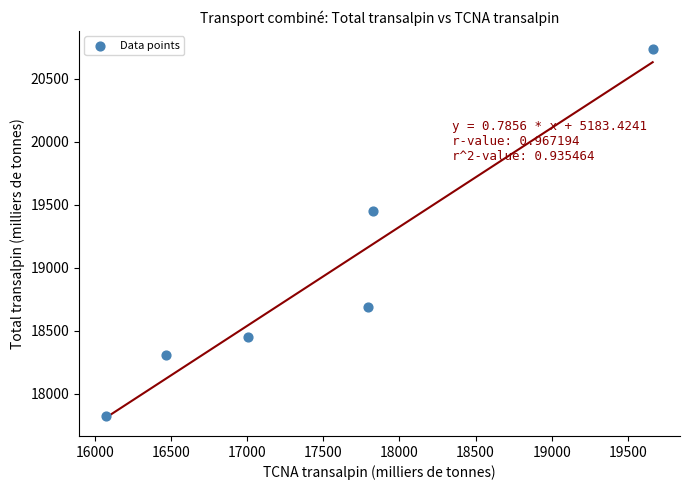

What is the range of Y values (max minus min)?

2904.8